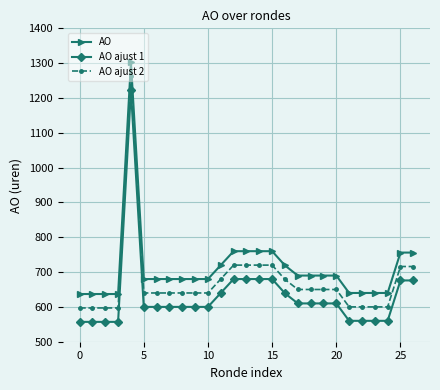

Count the number of categories in the chart.

27